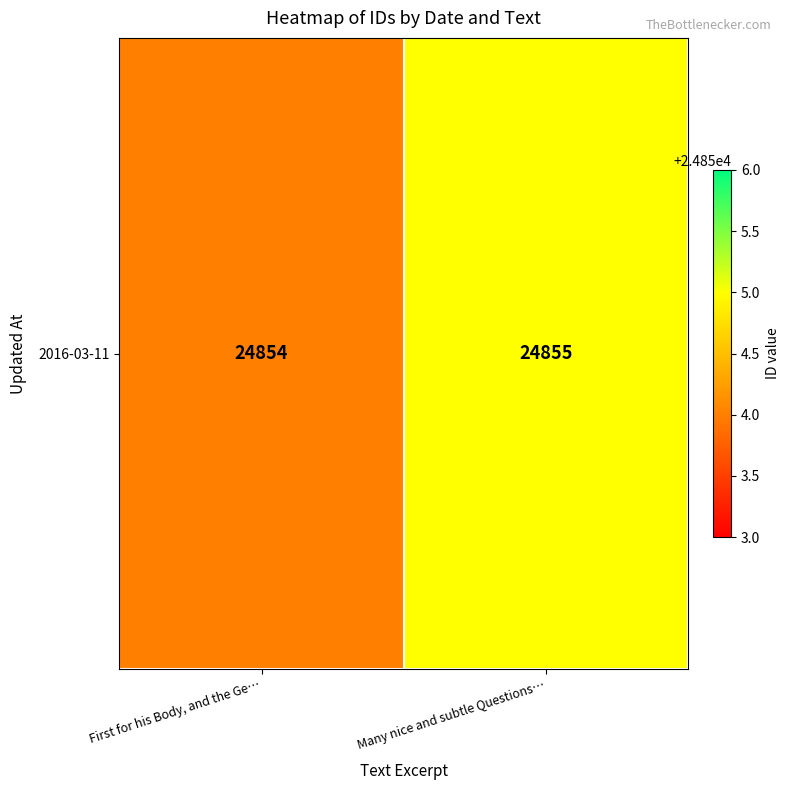

What is the average value?

24854